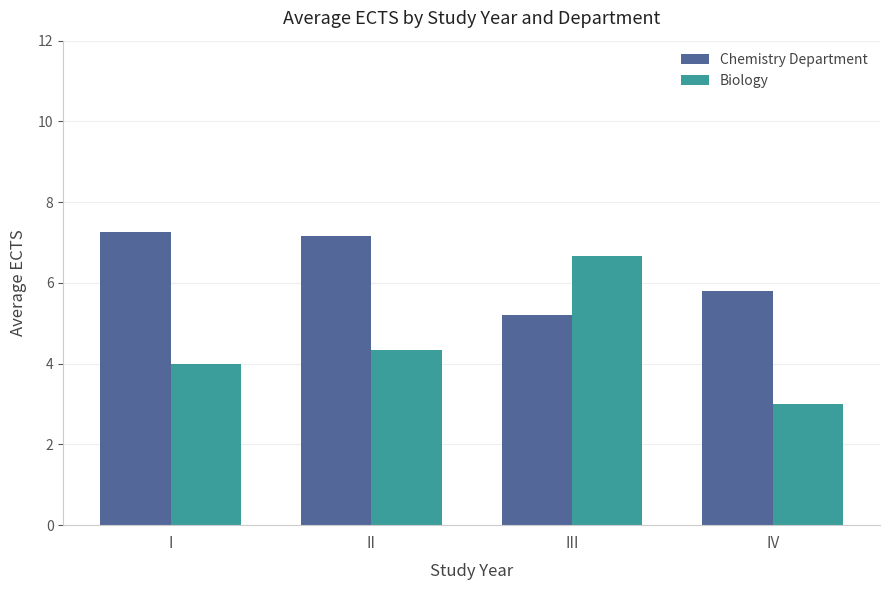

Between II and III, which series saw the biggest shift?

Biology